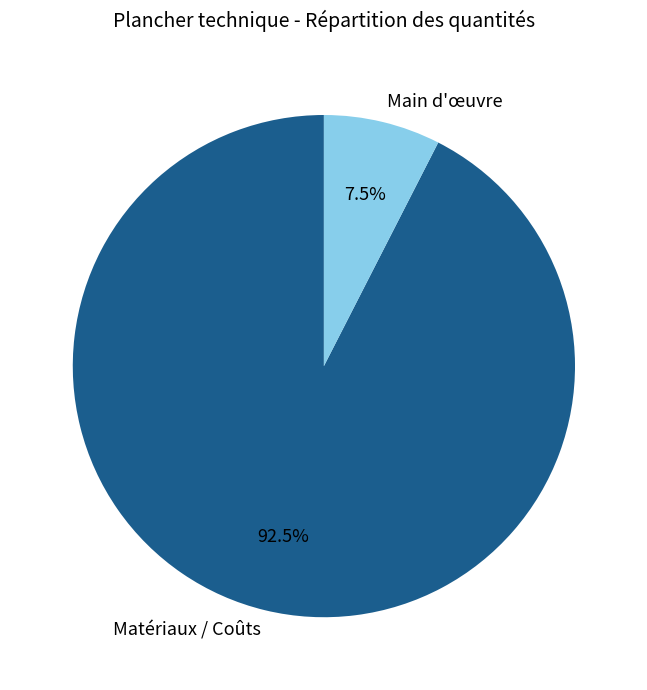

What is the smallest slice in the pie chart?

Main d'œuvre